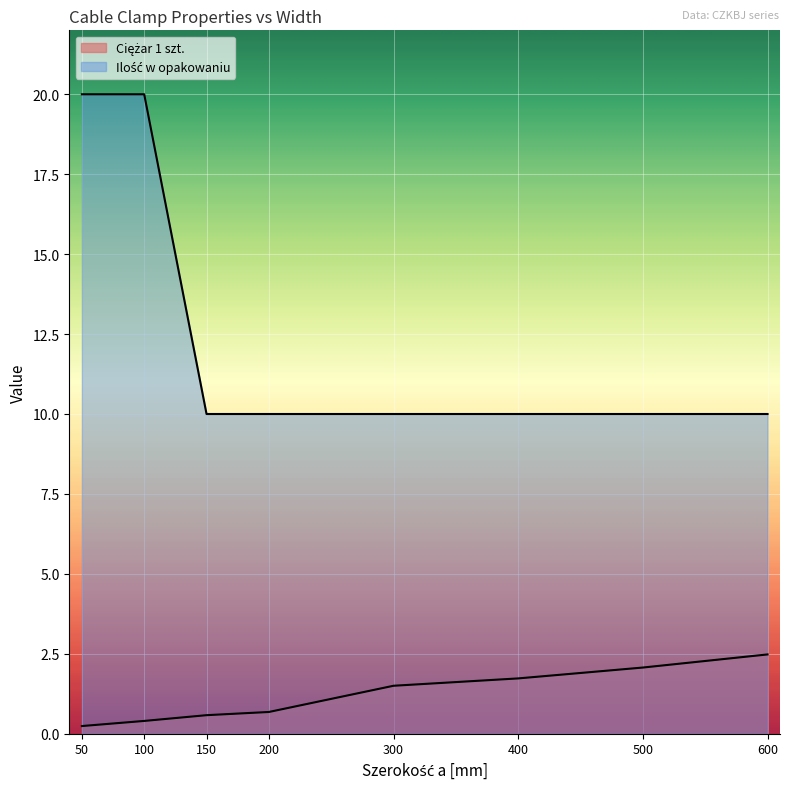

Which series has the largest total across all categories?

Ilość w opakowaniu